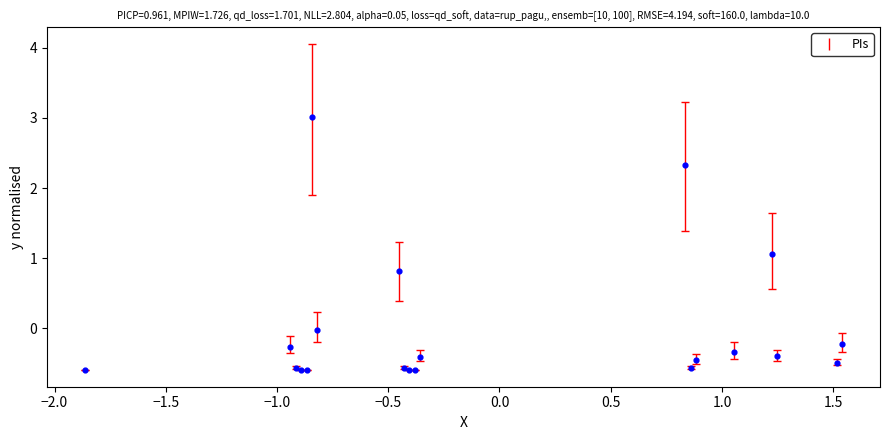

What Y value in the scatter plot is closest to 1?

1.1